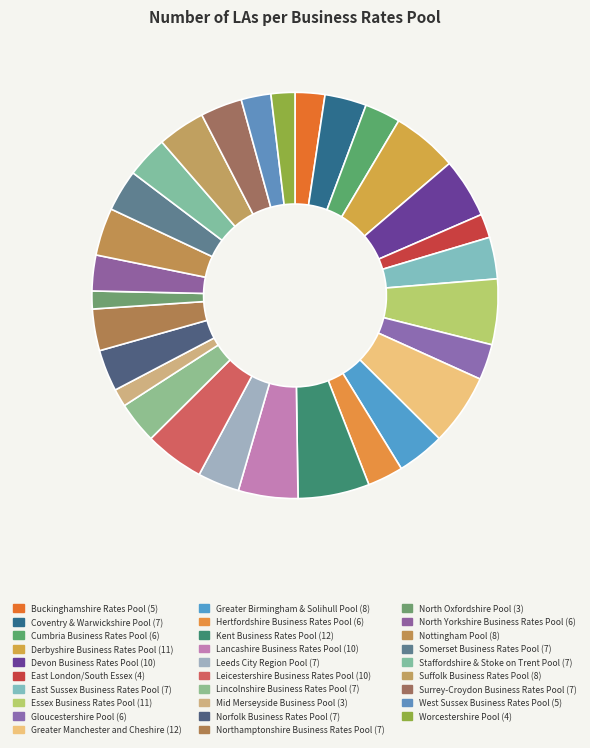

Rank the categories by value from highest to lowest.

Greater Manchester and Cheshire, Kent Business Rates Pool, Derbyshire Business Rates Pool, Essex Business Rates Pool, Devon Business Rates Pool, Lancashire Business Rates Pool, Leicestershire Business Rates Pool, Greater Birmingham & Solihull Pool, Nottingham Pool, Suffolk Business Rates Pool, Coventry & Warwickshire Pool, East Sussex Business Rates Pool, Leeds City Region Pool, Lincolnshire Business Rates Pool, Norfolk Business Rates Pool, Northamptonshire Business Rates Pool, Somerset Business Rates Pool, Staffordshire & Stoke on Trent Pool, Surrey-Croydon Business Rates Pool, Cumbria Business Rates Pool, Gloucestershire Pool, Hertfordshire Business Rates Pool, North Yorkshire Business Rates Pool, Buckinghamshire Rates Pool, West Sussex Business Rates Pool, East London/South Essex, Worcestershire Pool, Mid Merseyside Business Pool, North Oxfordshire Pool